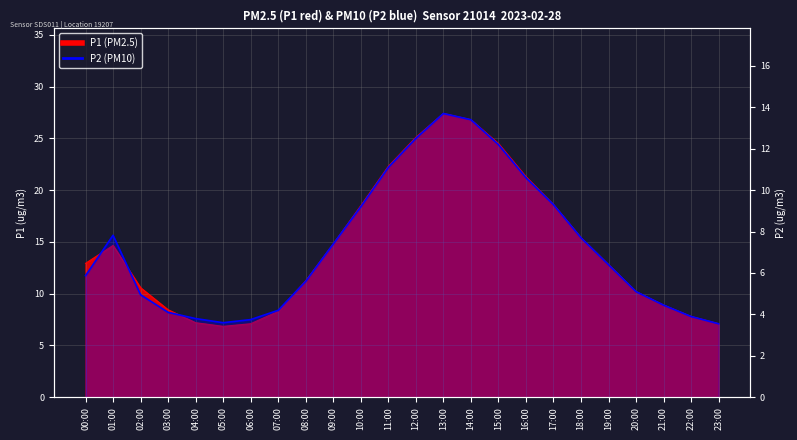

Reading left to right, list all the values displayed in this chart.

P1: 00:00=12.9	01:00=14.7	02:00=10.6	03:00=8.4	04:00=7.2	05:00=6.8	06:00=7.1	07:00=8.3	08:00=11.2	09:00=14.8	10:00=18.5	11:00=22.3	12:00=25.1	13:00=27.4	14:00=26.8	15:00=24.5	16:00=21.3	17:00=18.6	18:00=15.4	19:00=12.8	20:00=10.2	21:00=8.9	22:00=7.8	23:00=7.1
P2: 00:00=5.9	01:00=7.8	02:00=5.0	03:00=4.1	04:00=3.8	05:00=3.6	06:00=3.8	07:00=4.2	08:00=5.6	09:00=7.4	10:00=9.2	11:00=11.1	12:00=12.5	13:00=13.7	14:00=13.4	15:00=12.2	16:00=10.6	17:00=9.3	18:00=7.7	19:00=6.4	20:00=5.1	21:00=4.5	22:00=3.9	23:00=3.5